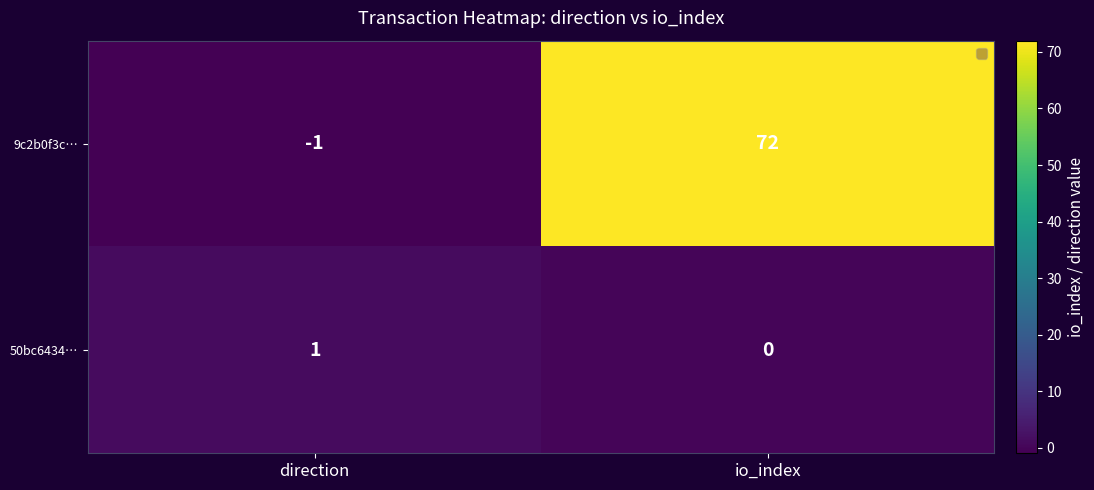

How many distinct data groups are displayed?

2